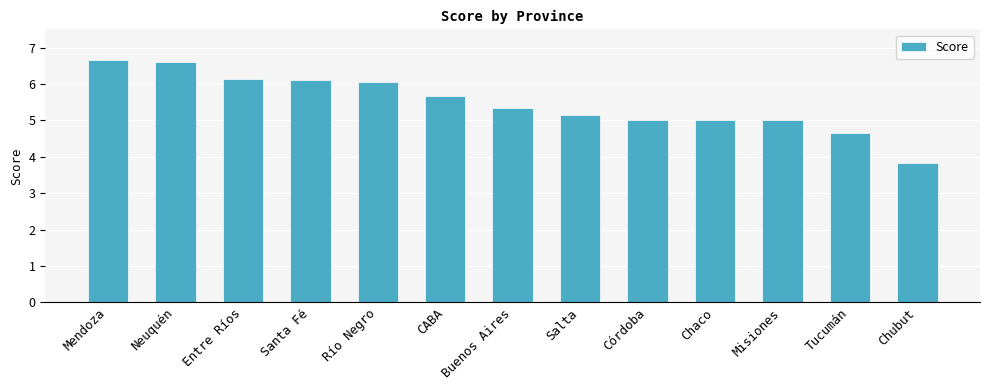

Which has a higher value, Chaco or Santa Fé?

Santa Fé